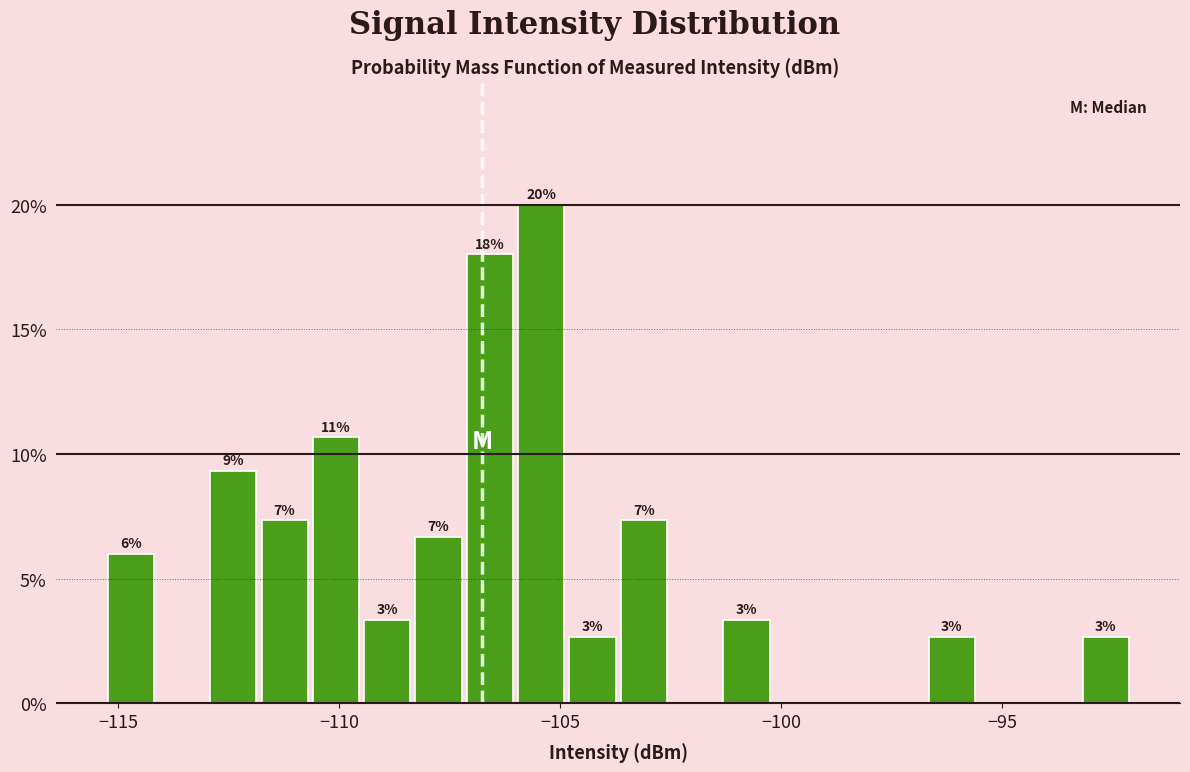

Around what value on the x-axis is the tallest bar? Give the approximate position of its centre, as read against the axis.

-105.5